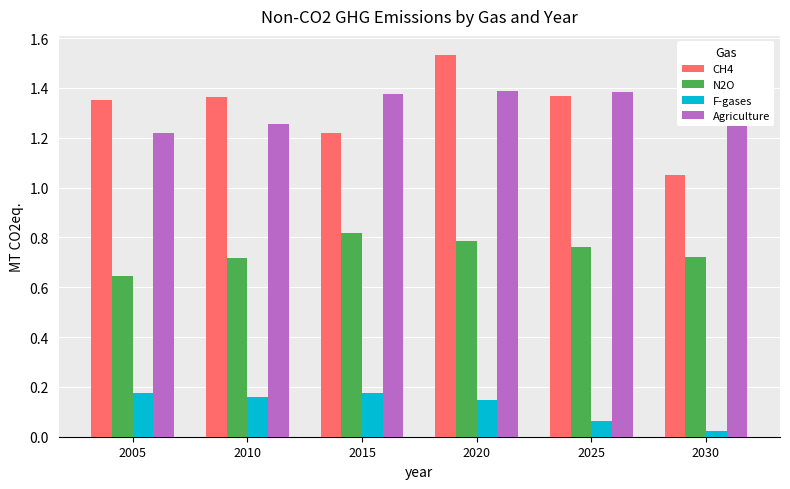

At how many categories does at least one series exceed 1?

6